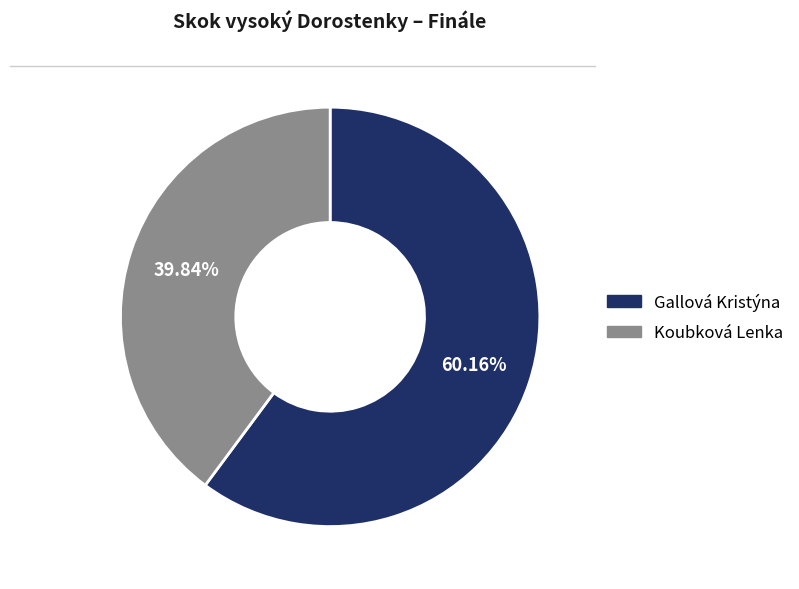

Which category has the smallest portion of the pie?

Koubková Lenka